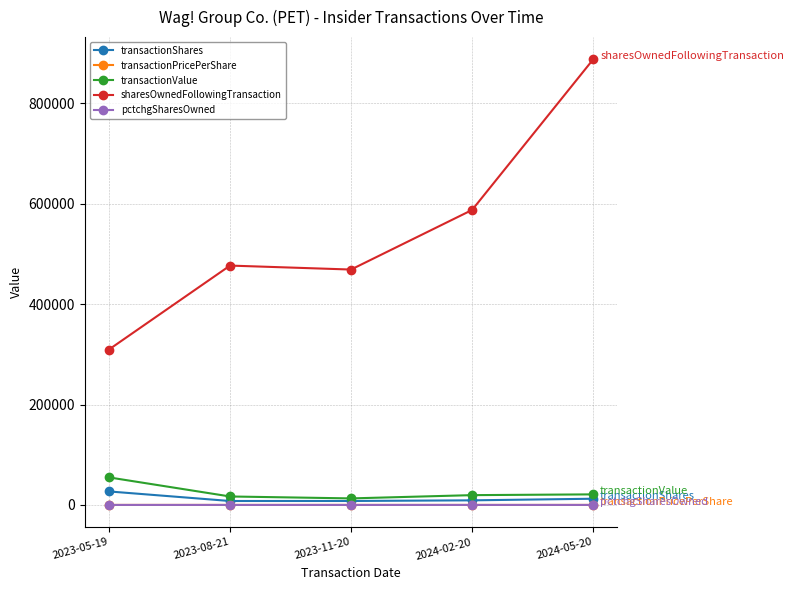

Which category has the lowest value in the sharesOwnedFollowingTransaction series?

2023-05-19